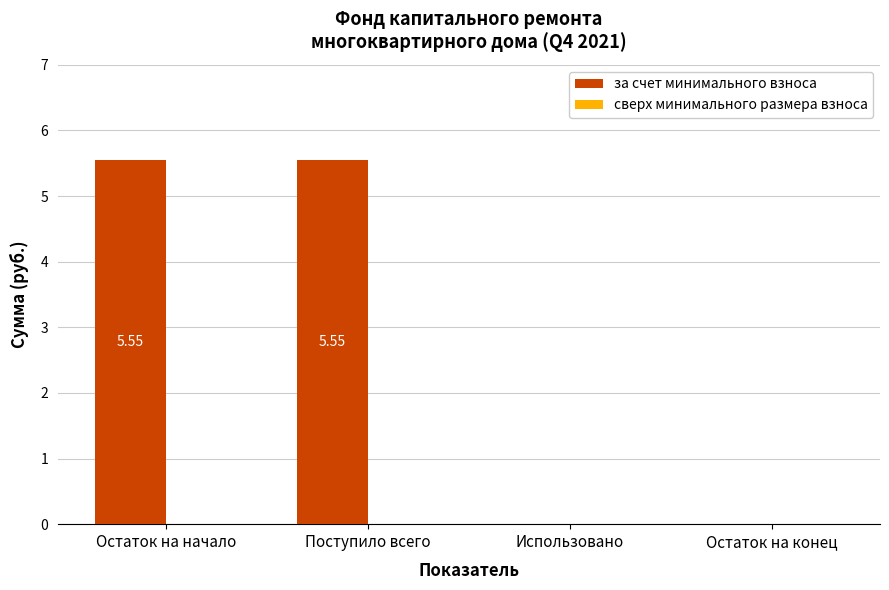

What is the sum of all values?

11.1